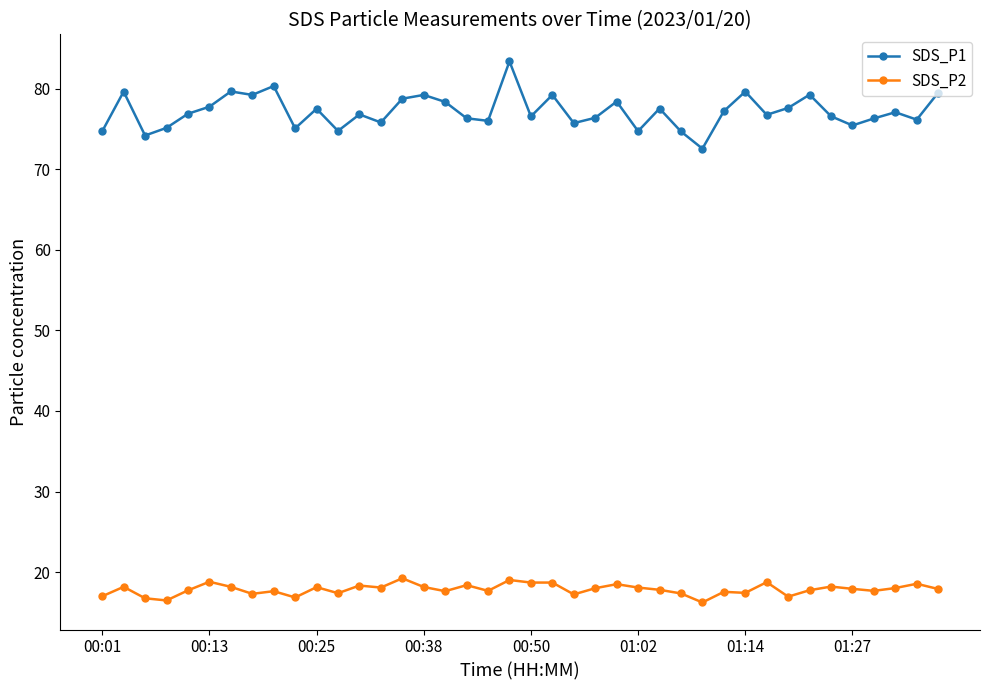

List the series in order of their overall mean, lowest first.

SDS_P2, SDS_P1